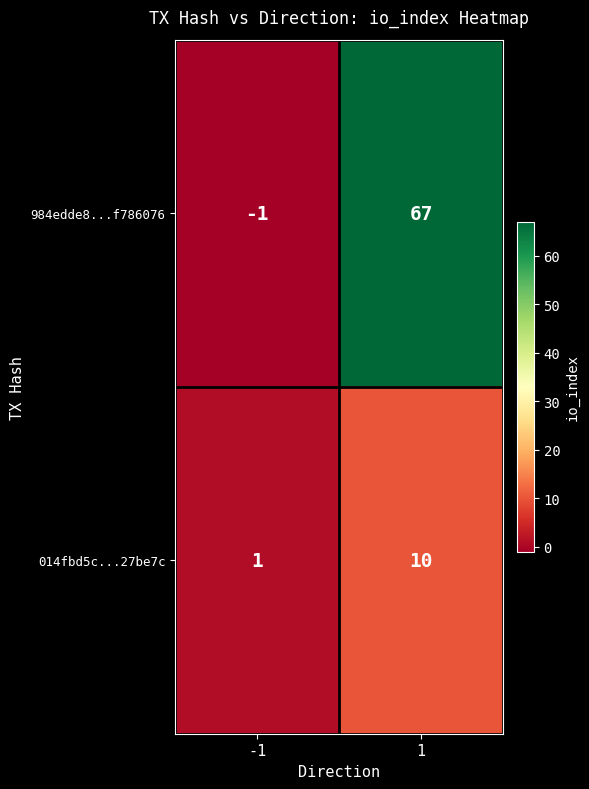

What is the difference between the highest and lowest values at 1?

57